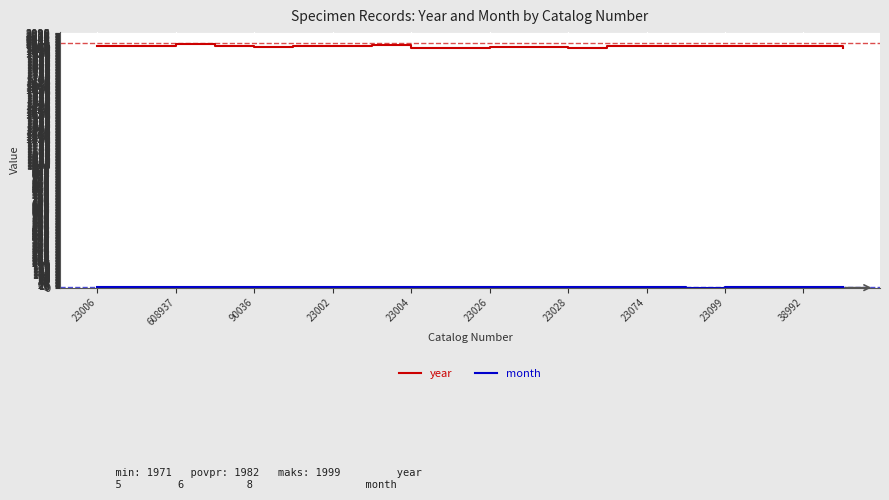

Which series has the largest range (max minus min)?

year